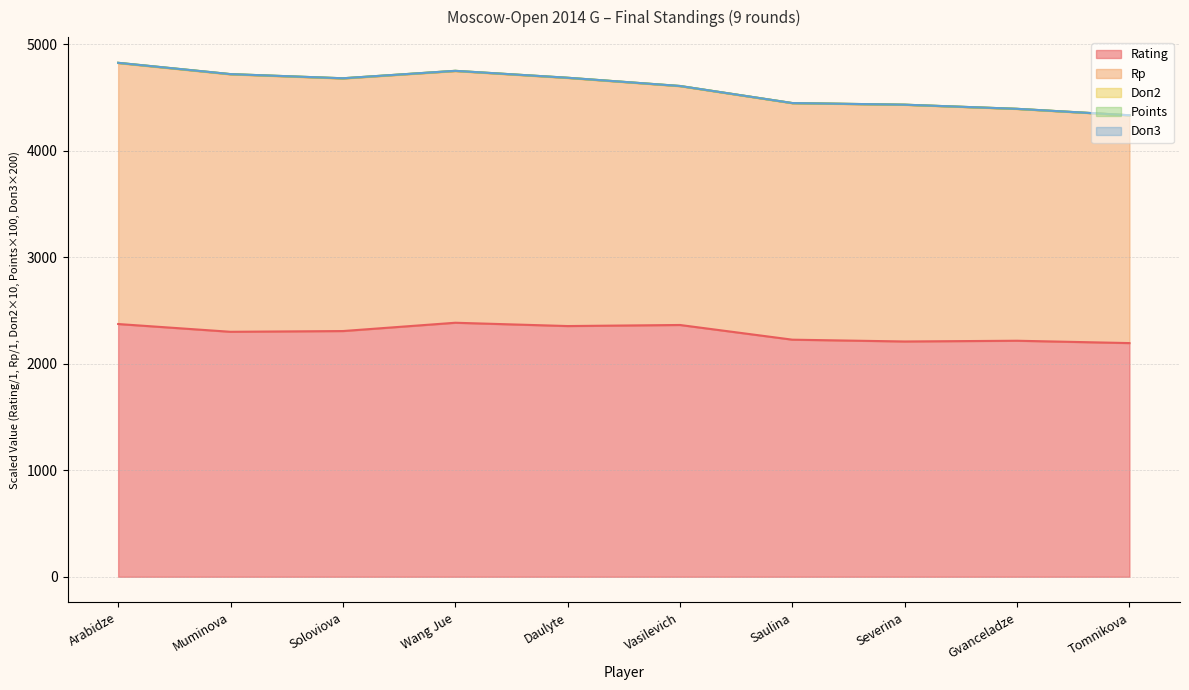

True or false: Points and Rp intersect in this chart.

False